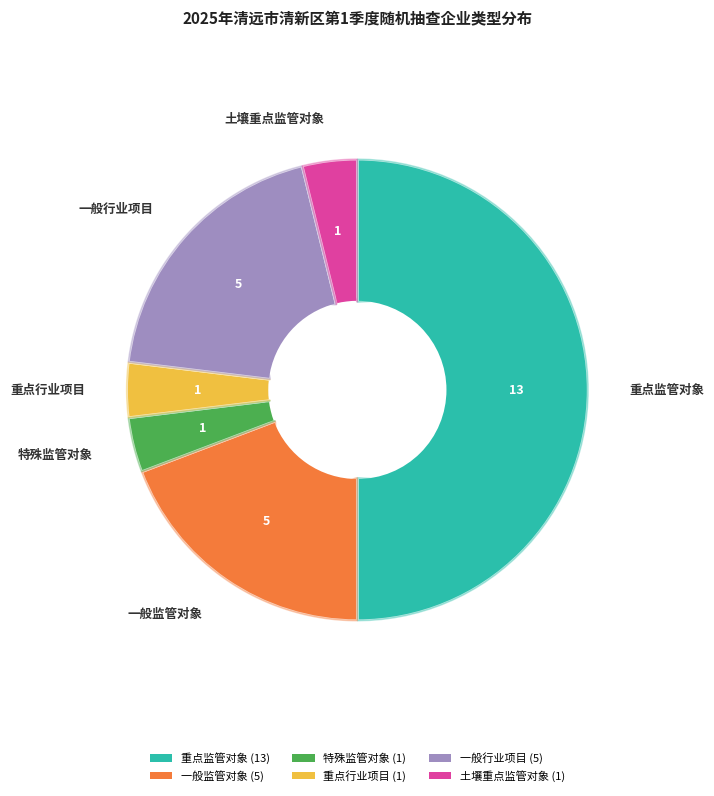

The 一般行业项目 slice represents 7% of the pie. True or false?

False